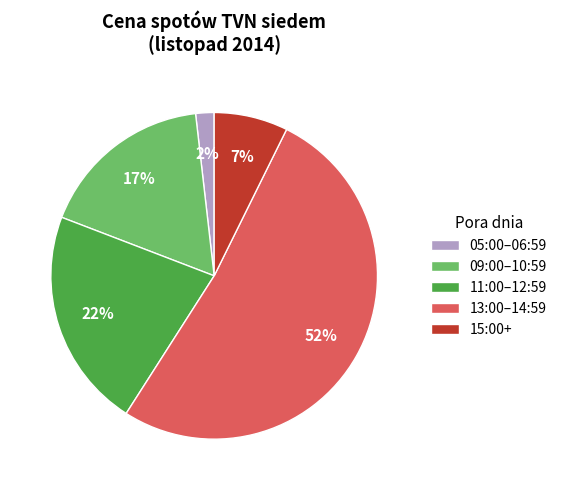

To the nearest percent, what is the average slice percentage?

20%